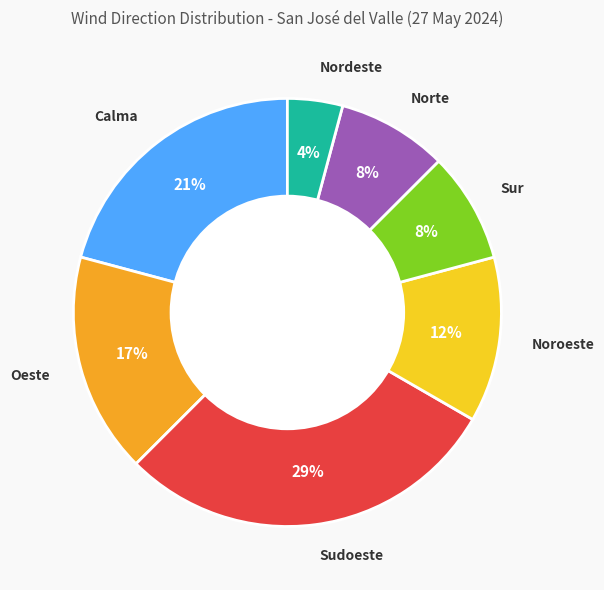

The Oeste slice represents 3% of the pie. True or false?

False